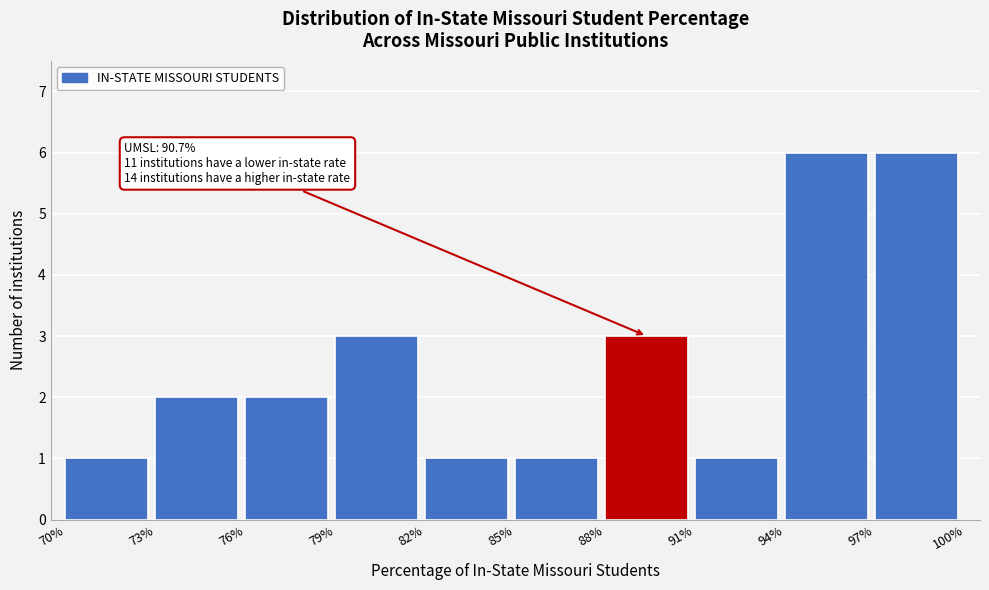

Reading left to right, transcribe all the data shown in this chart.

1	2	2	3	1	1	3	1	6	6